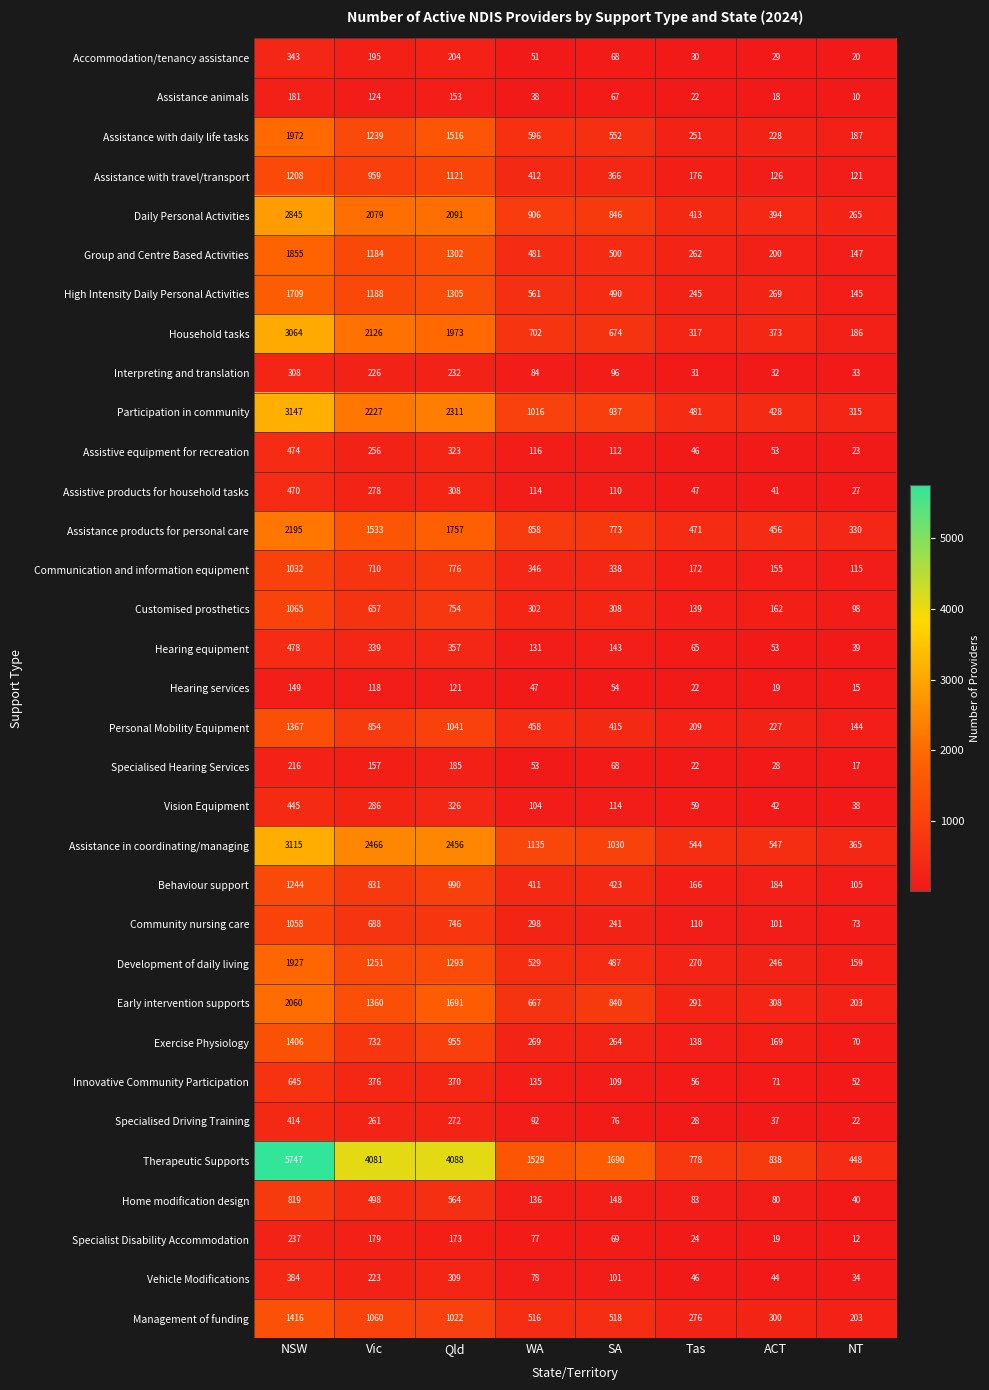

Where does the Management of funding series first go above 518?

NSW